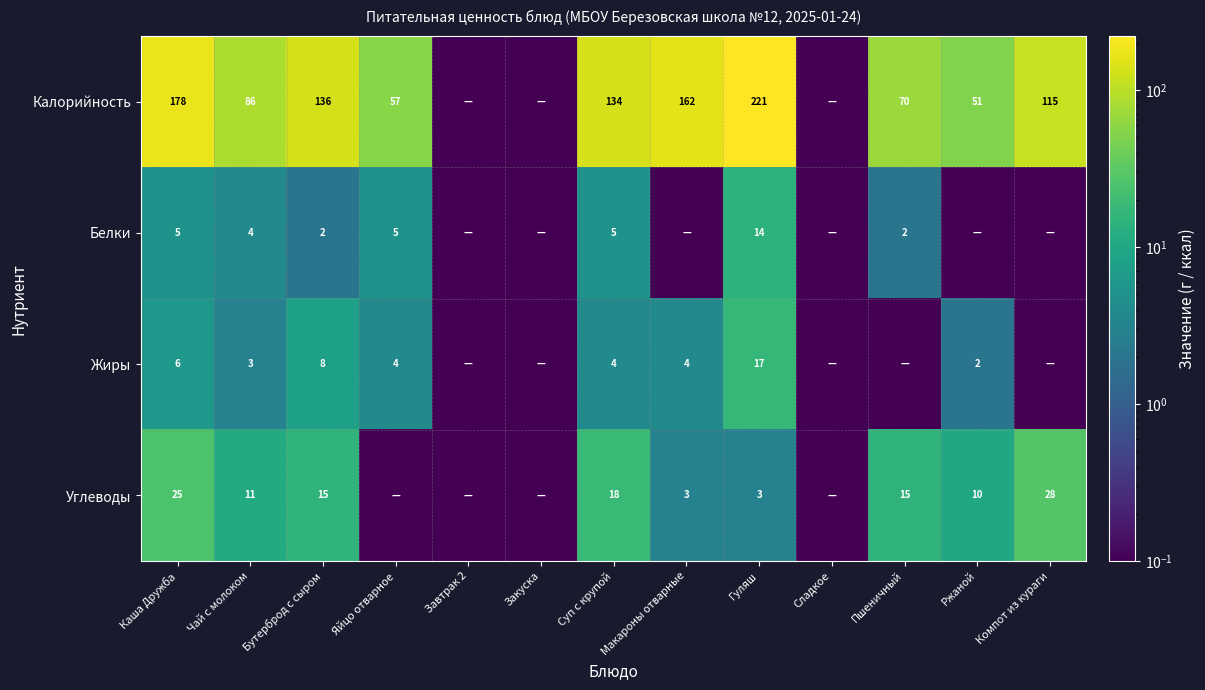

Which label corresponds to the largest value in the chart?

Гуляш